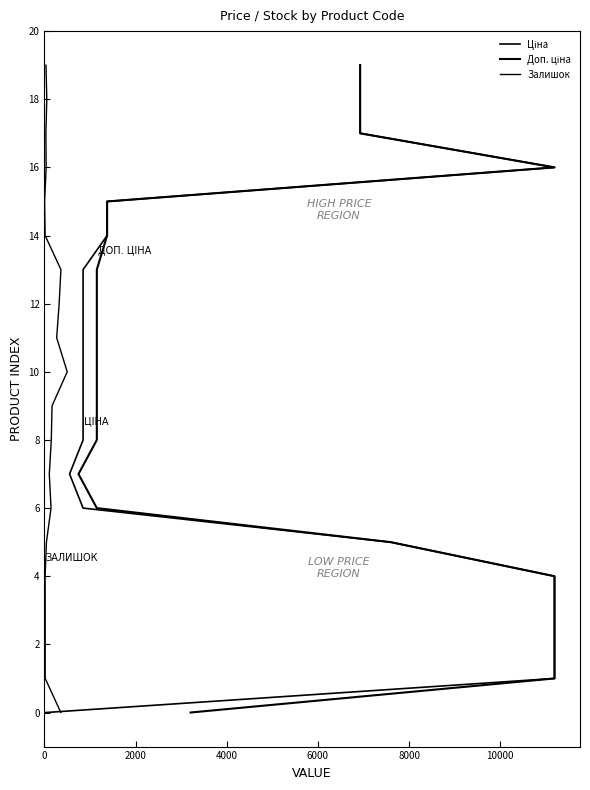

Rank the series at 4000 from highest to lowest value.

Ціна, Доп. ціна, Залишок